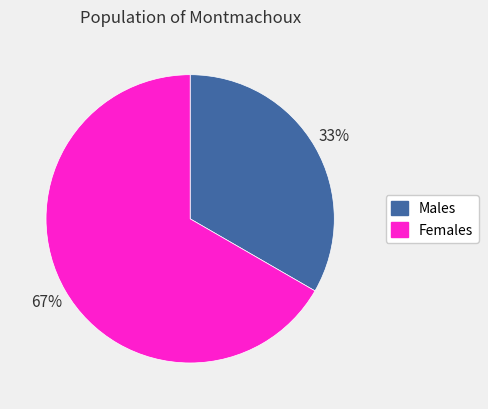

Between Females and Males, which is larger?

Females